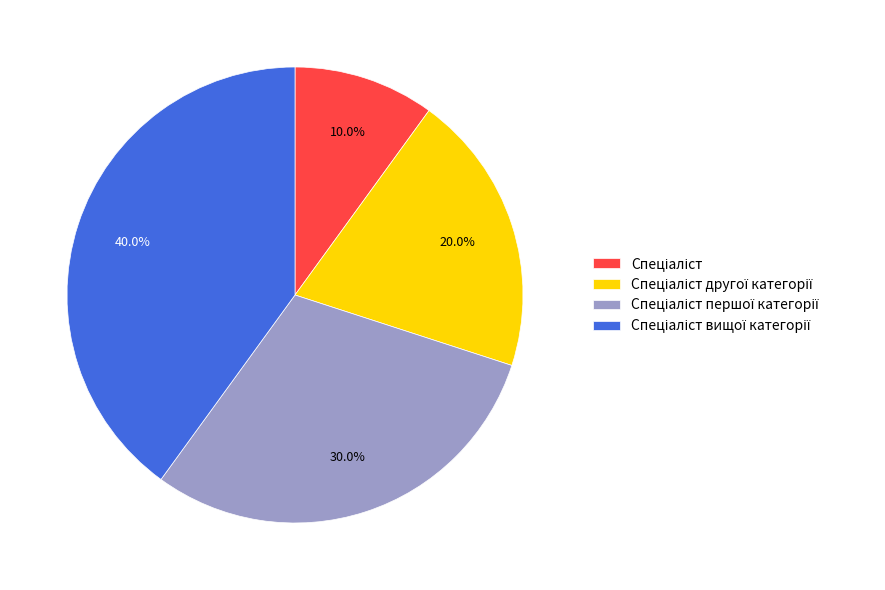

Is there any slice that represents more than half of the pie?

No